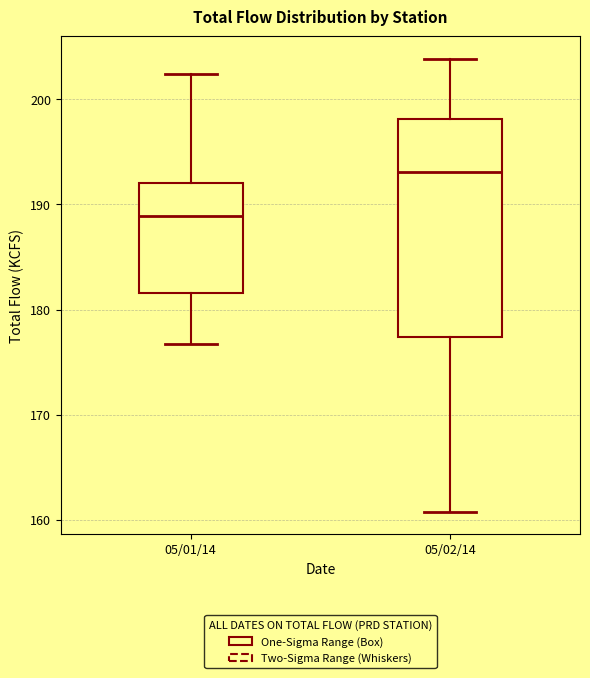

Where does the median line of the box for 05/02/14 sit on the y-axis? The values are not printed on the chart, so give them approximately, as read against the axis.

193